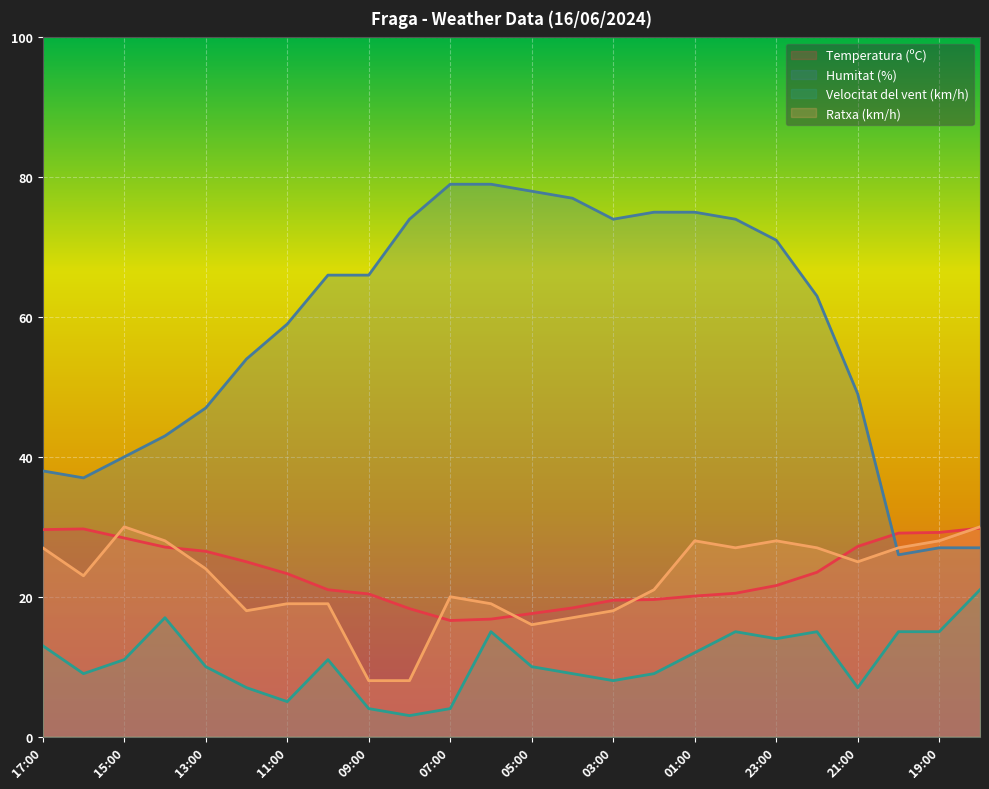

Rank the series by their maximum value, from lowest to highest.

Velocitat del vent (km/h), Temperatura (ºC), Ratxa (km/h), Humitat (%)